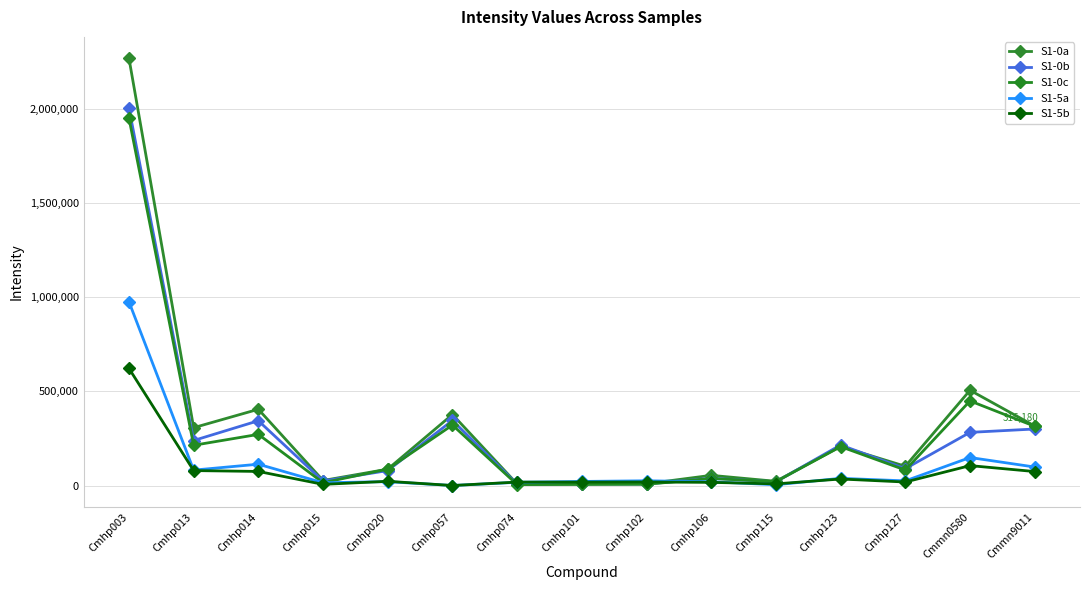

Which series has the largest range (max minus min)?

S1-0a